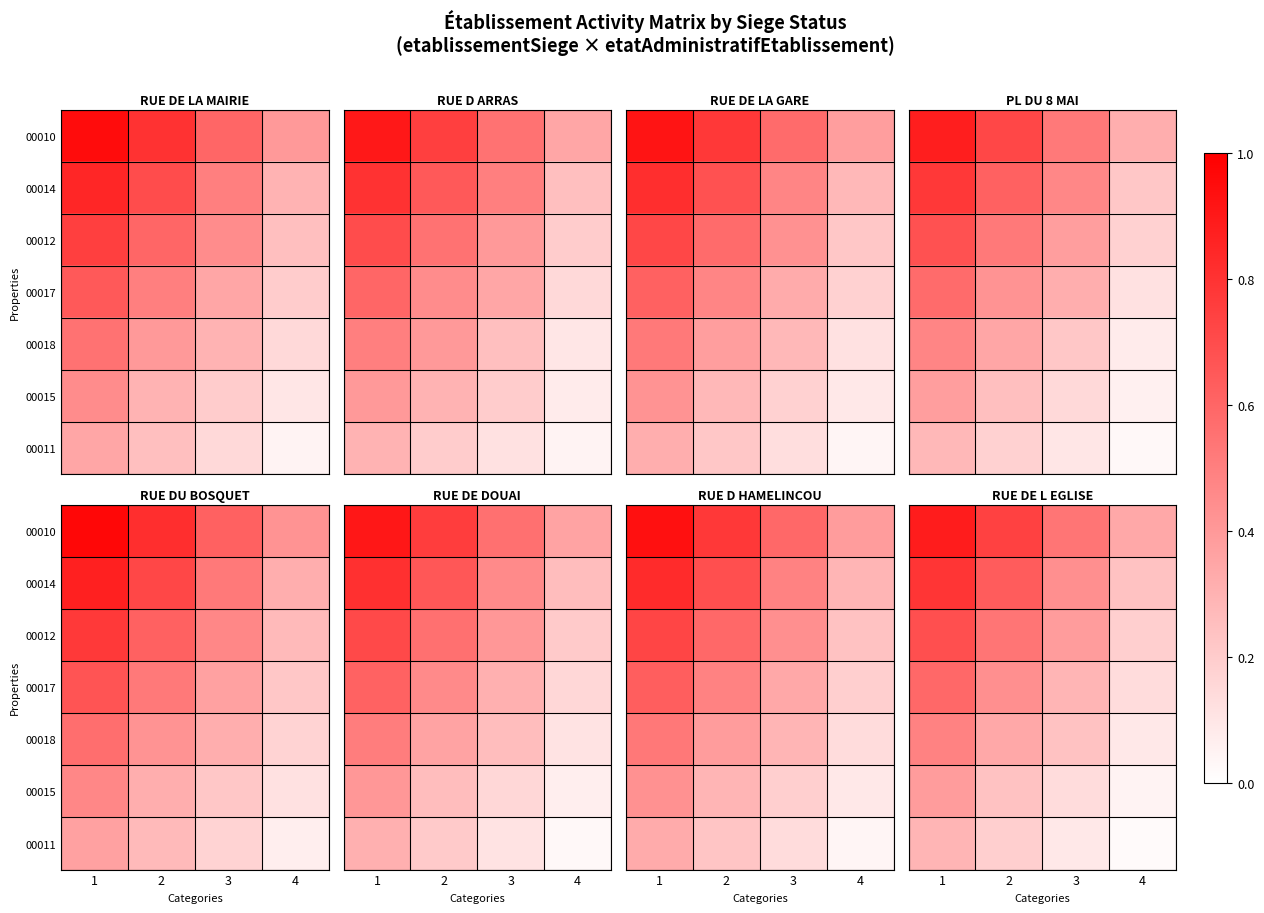

The 00017 series shows 0.1 at 4. True or false?

False